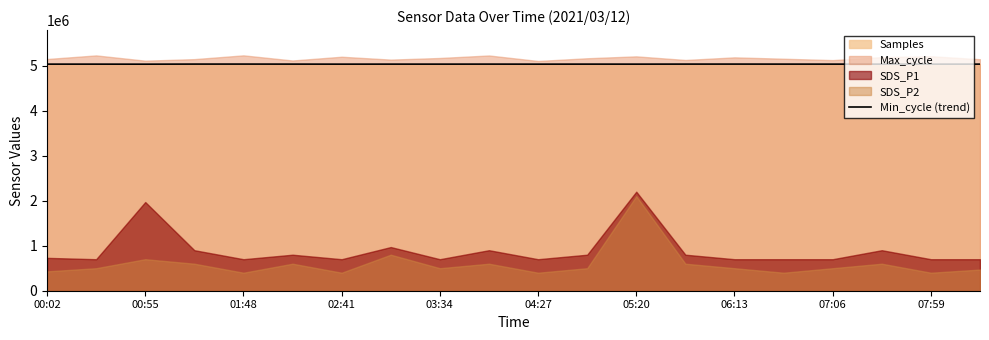

What is the minimum value for Min_cycle (trend)?

5032088